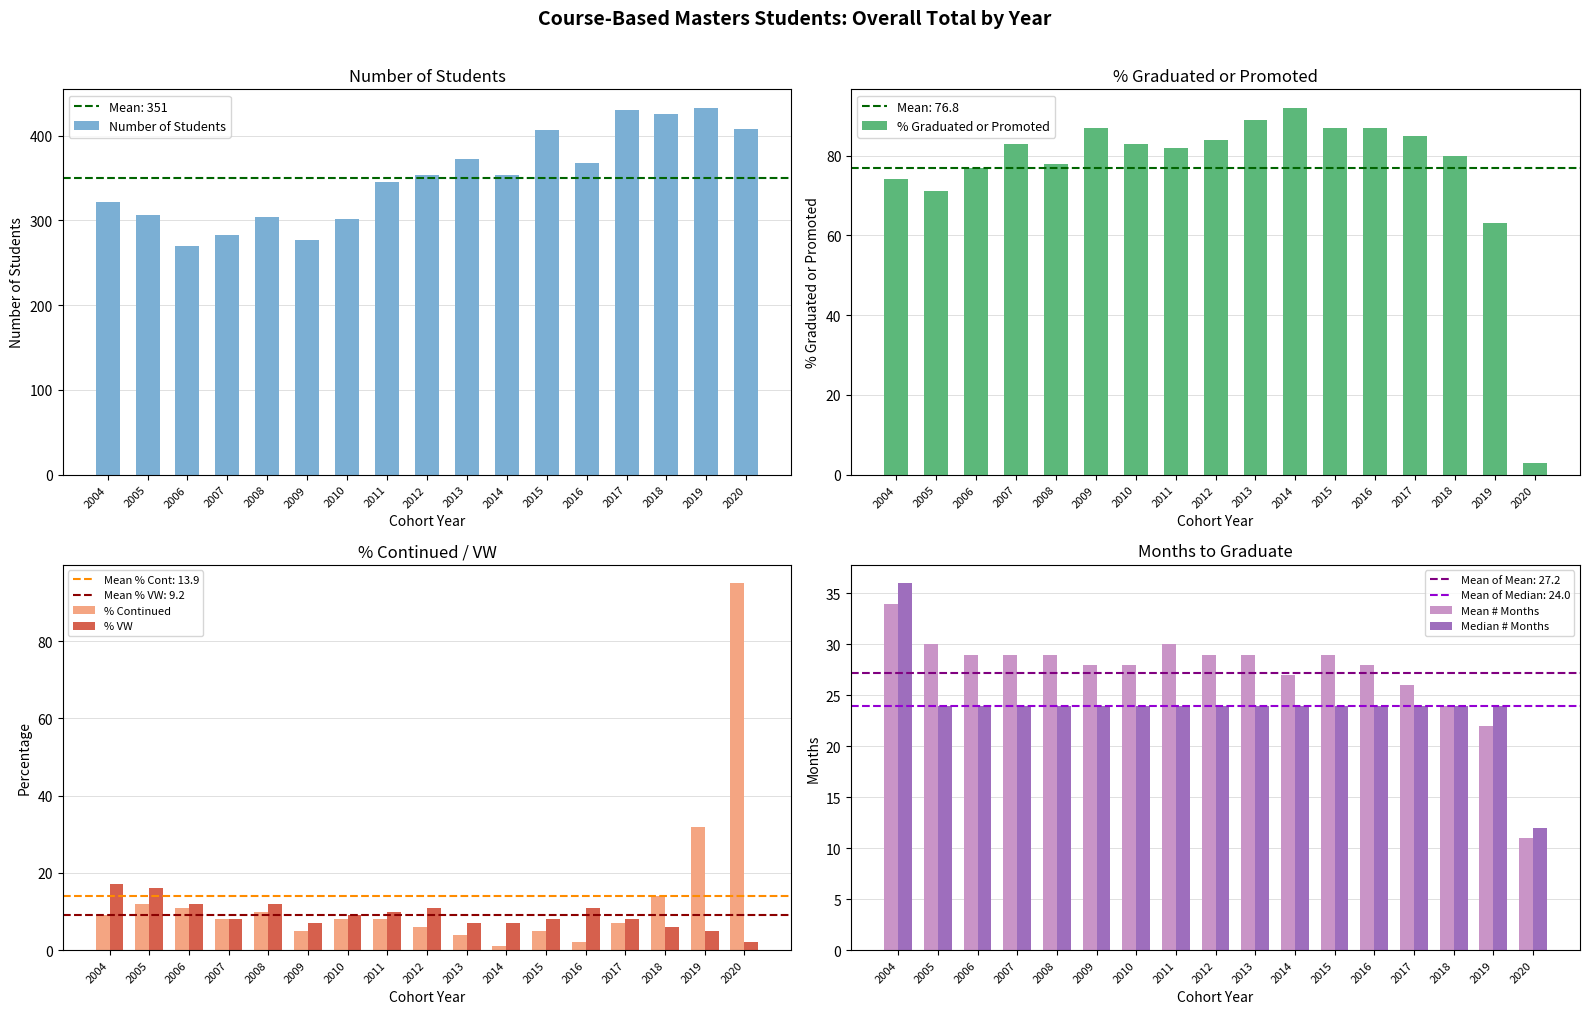

How many values in the % Graduated or Promoted series are below 83?

8